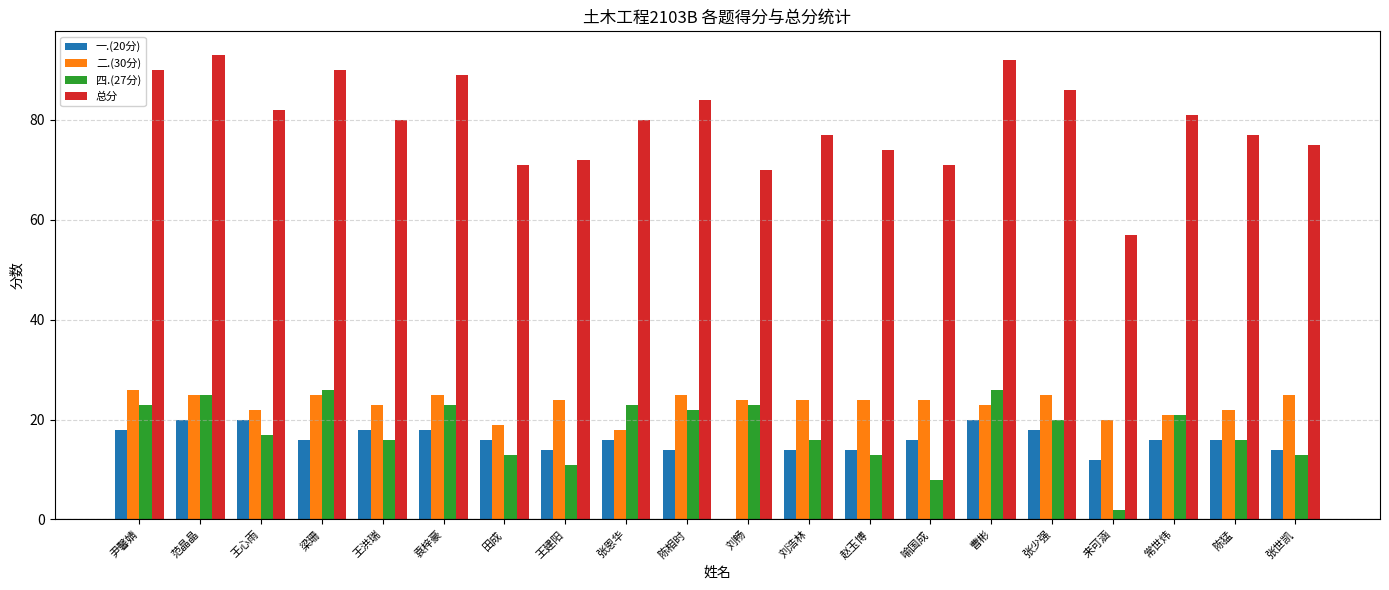

Which series has the largest total across all categories?

总分